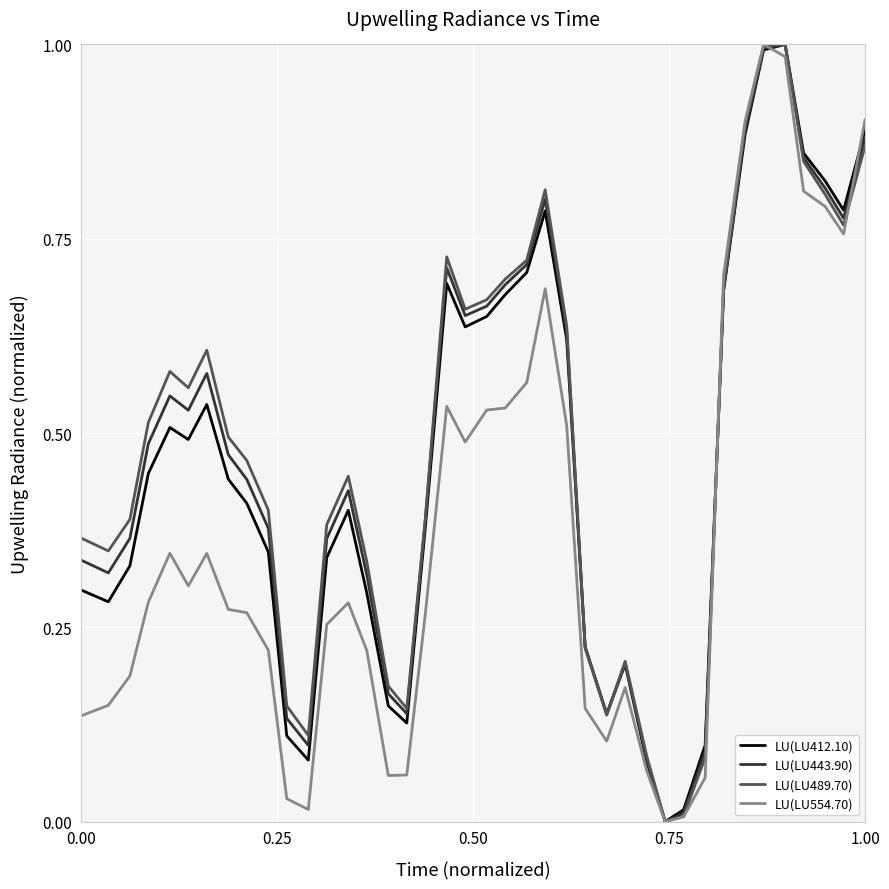

How many lines are shown in the chart?

4